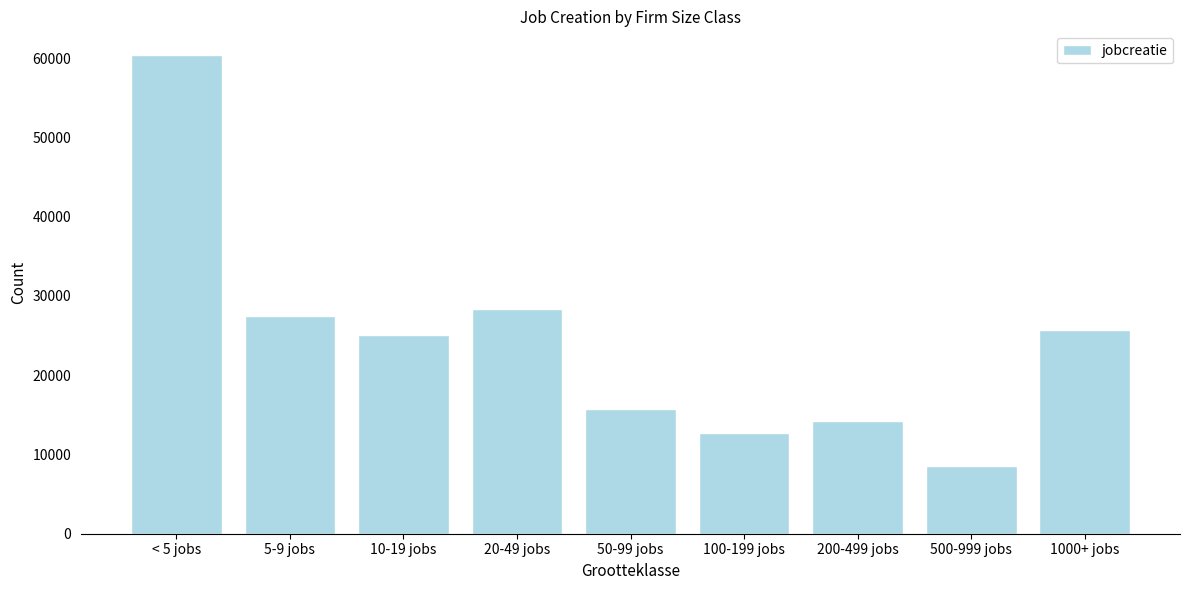

Reading right to left, list all the values displayed in this chart.

1000+ jobs=25662	500-999 jobs=8592	200-499 jobs=14226	100-199 jobs=12739	50-99 jobs=15788	20-49 jobs=28350	10-19 jobs=25024	5-9 jobs=27512	< 5 jobs=60351